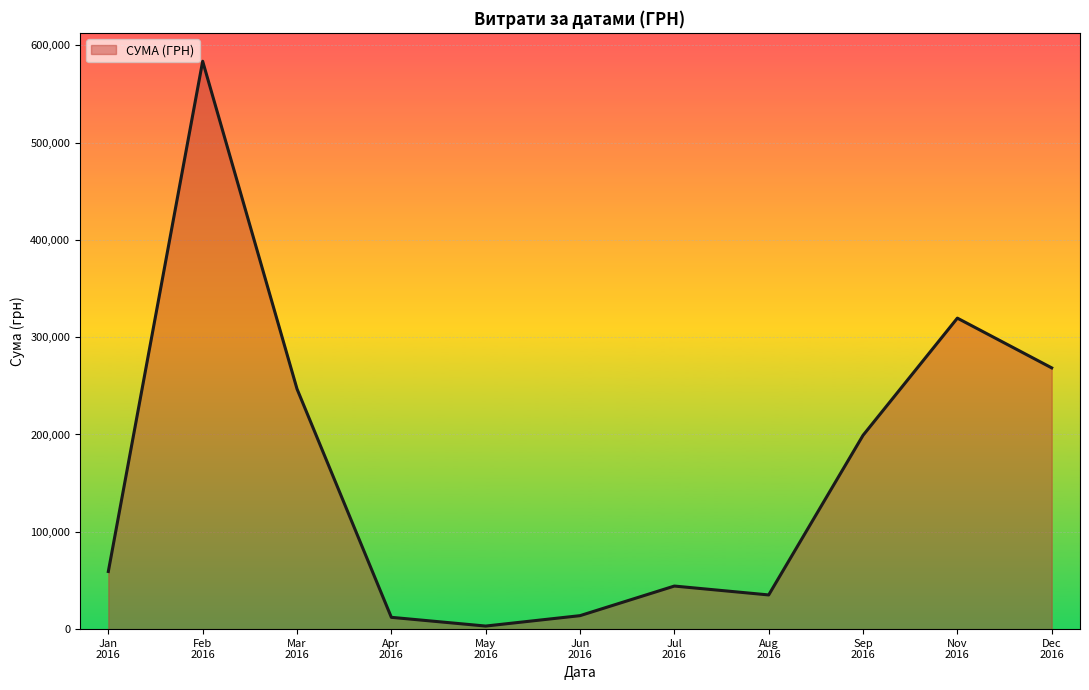

What is the difference between the maximum and minimum values?

580399.0